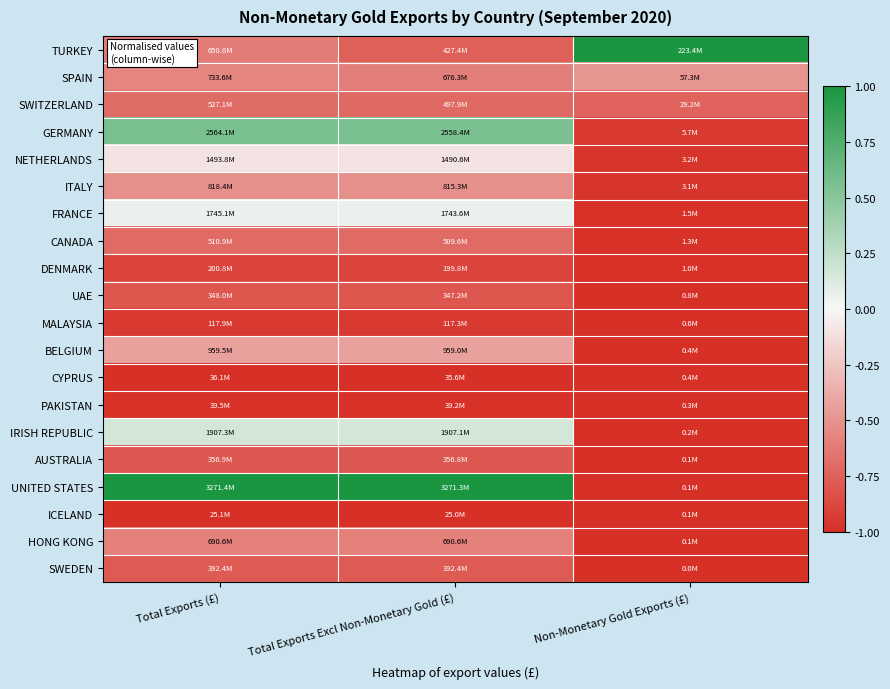

Which series has the largest total across all categories?

UNITED STATES